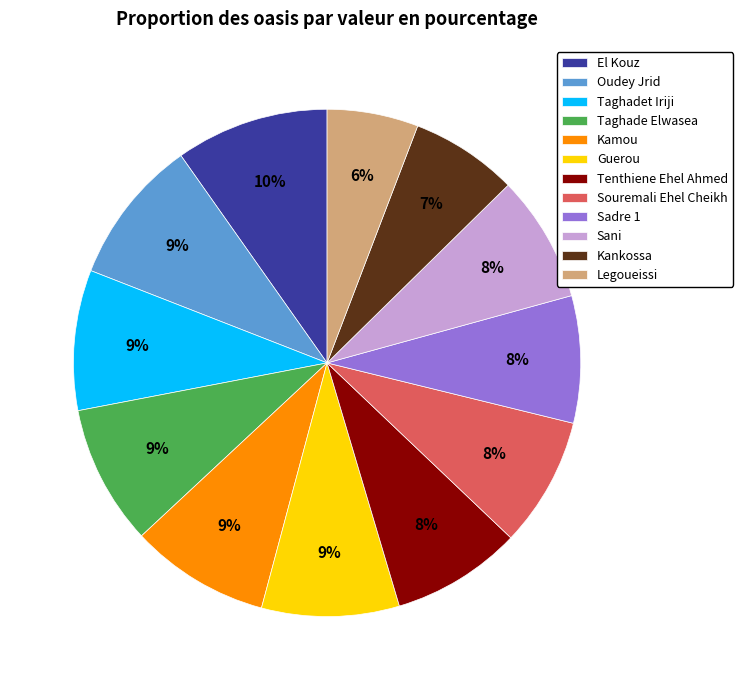

True or false: Tenthiene Ehel Ahmed accounts for 15% of the total.

False